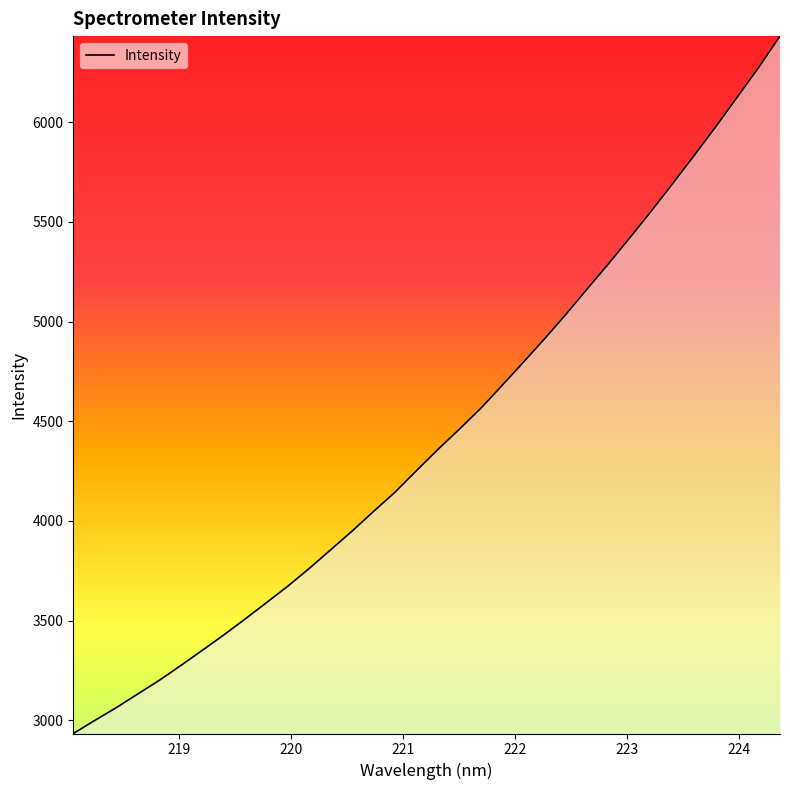

What is the maximum value shown in the chart?

6431.3